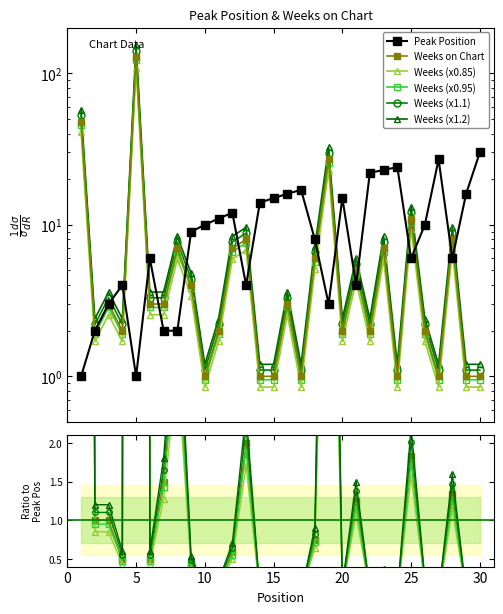

True or false: Weeks (x1.1) and Weeks (x0.85) cross at least once.

False